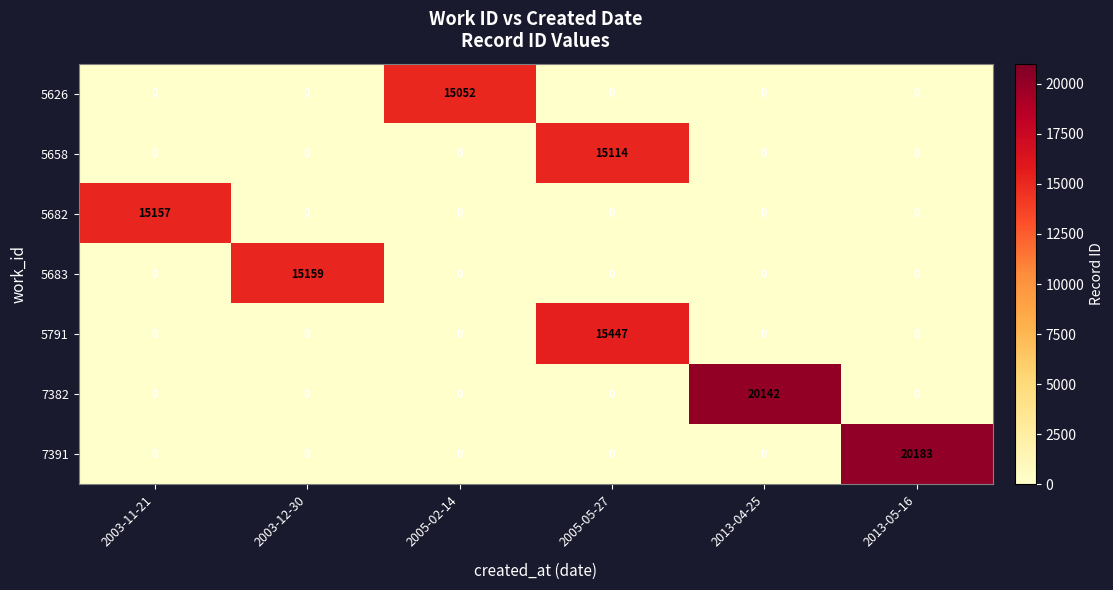

The value of 5682 at 2005-02-14 is 5505. True or false?

False